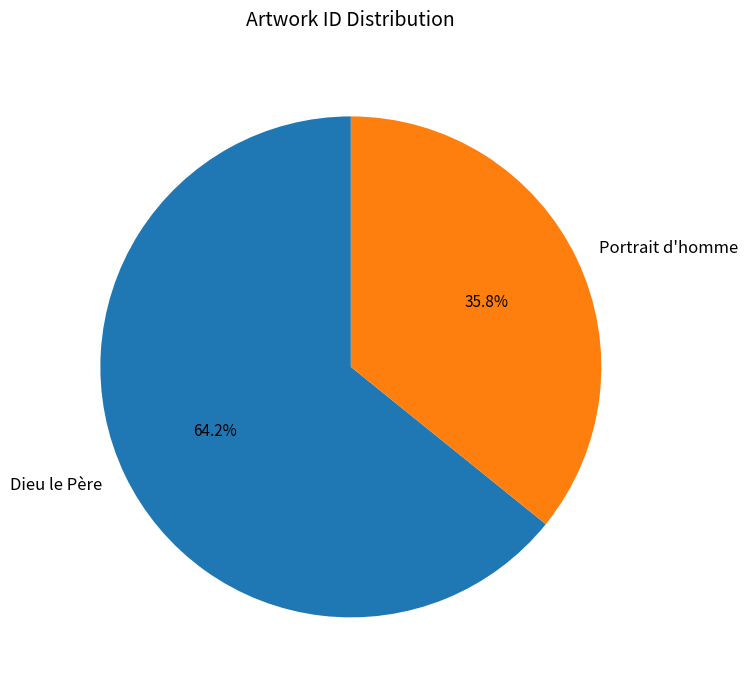

How much of the chart is everything except Dieu le Père?

35.8%